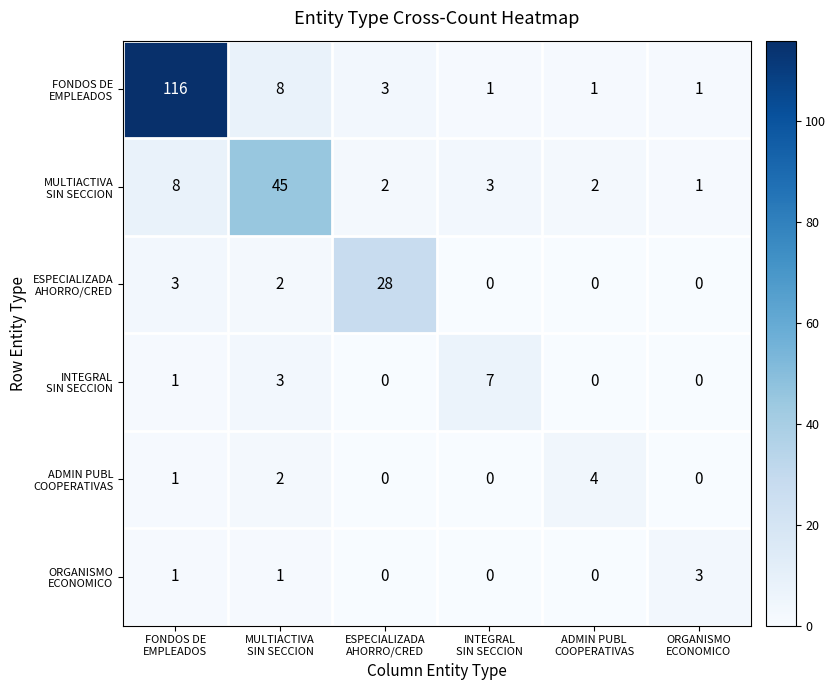

Between INTEGRAL
SIN SECCION and ORGANISMO
ECONOMICO, which is larger?

INTEGRAL
SIN SECCION